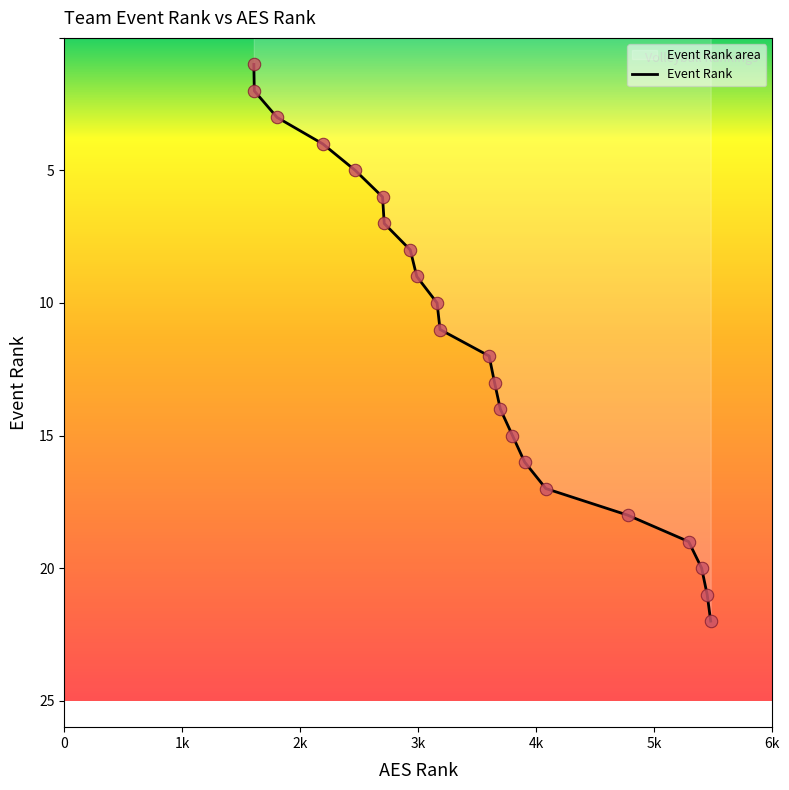

At how many categories does at least one series exceed 3?

19